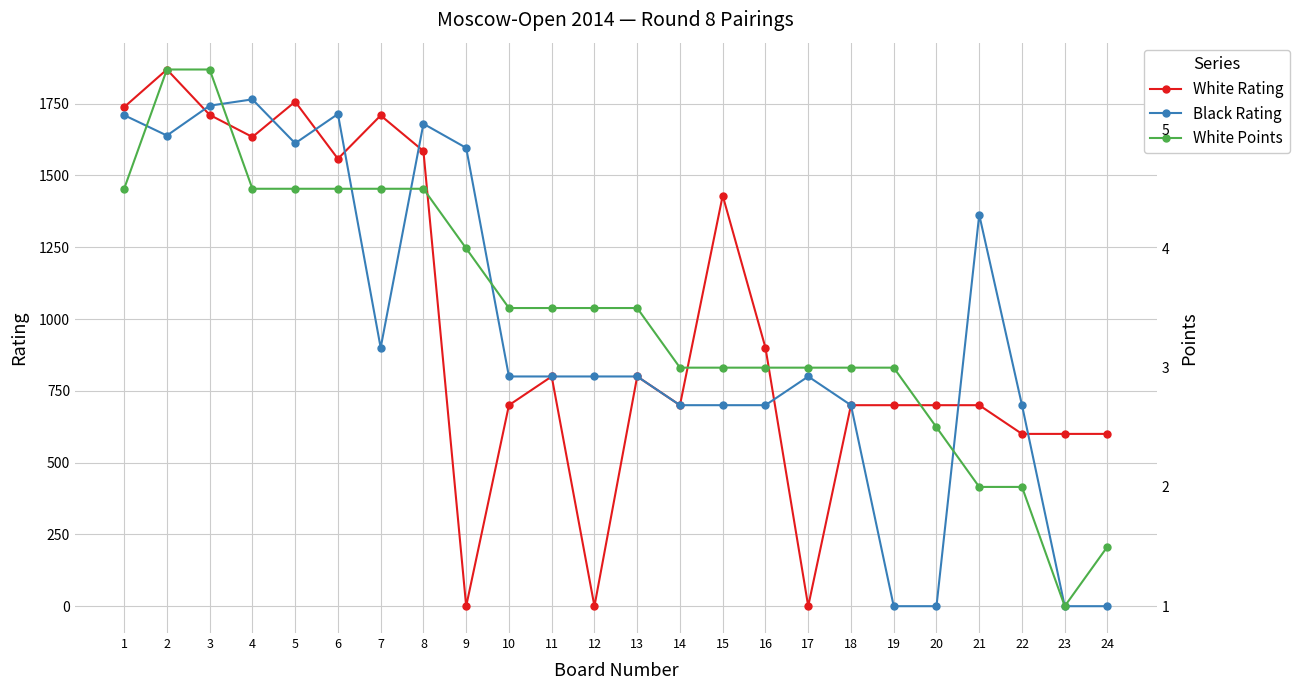

At which label is White Points closest to 3?

14